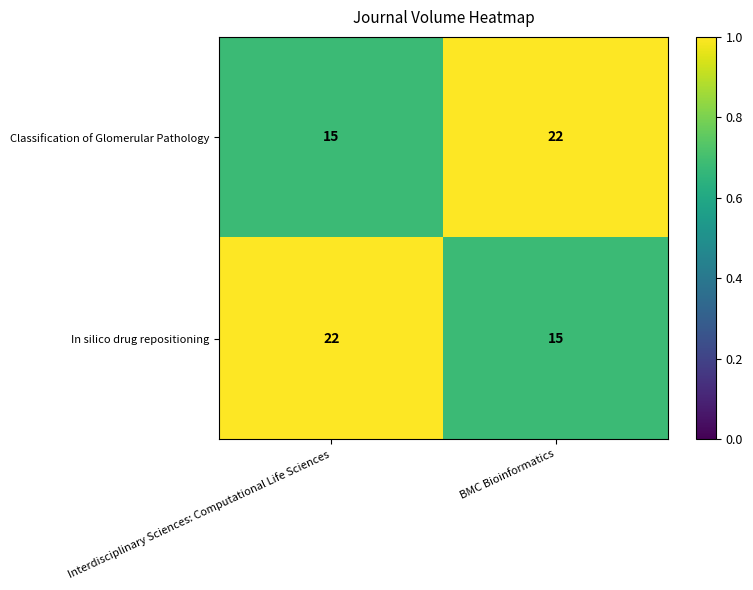

What is the difference between the highest and lowest values at Interdisciplinary Sciences: Computational Life Sciences?

7